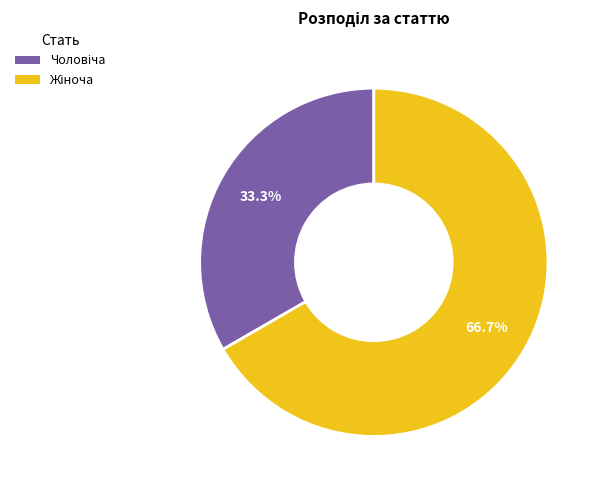

Is there any slice that represents more than half of the pie?

Yes